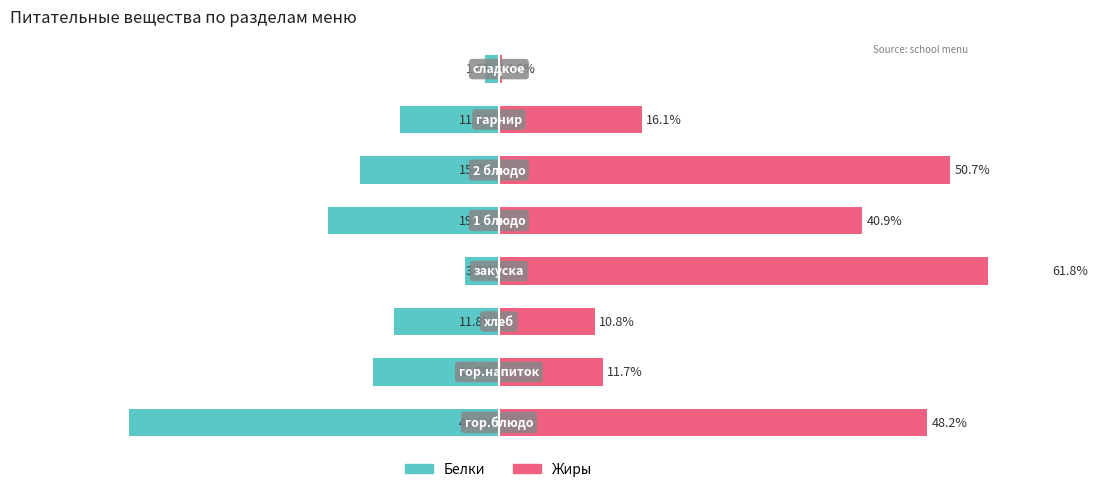

At how many categories does at least one series exceed 34?

4